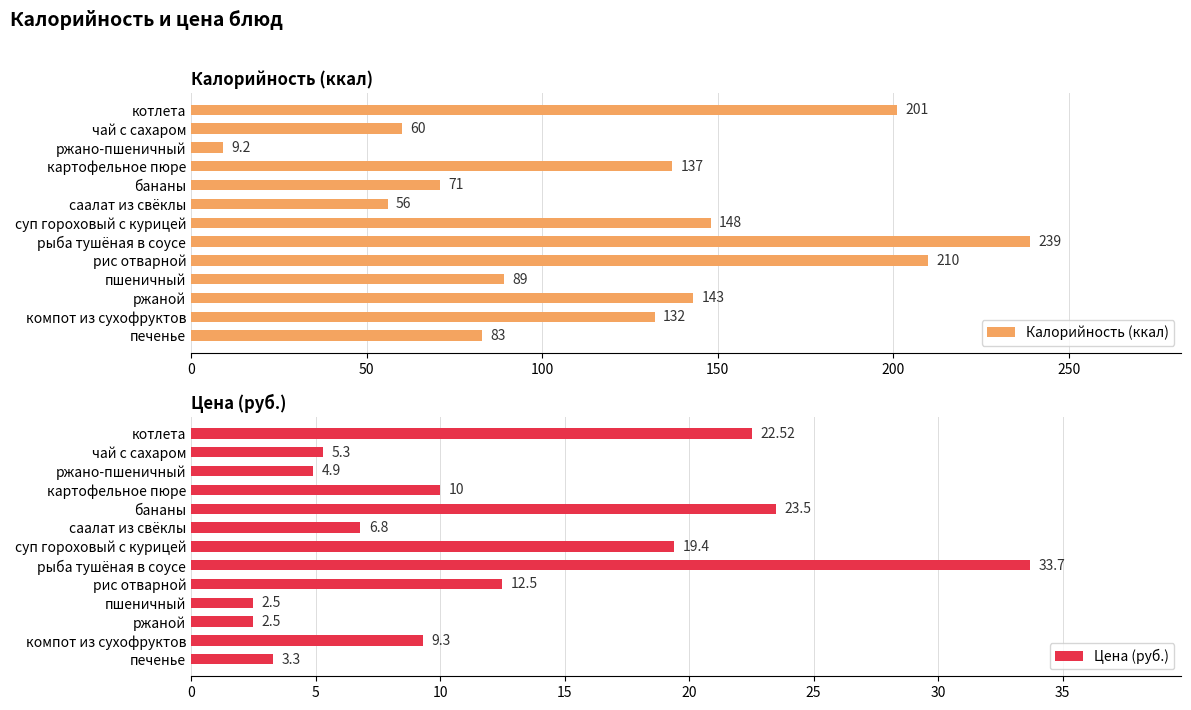

Is it true that Цена (руб.) equals 23.5 at бананы?

True